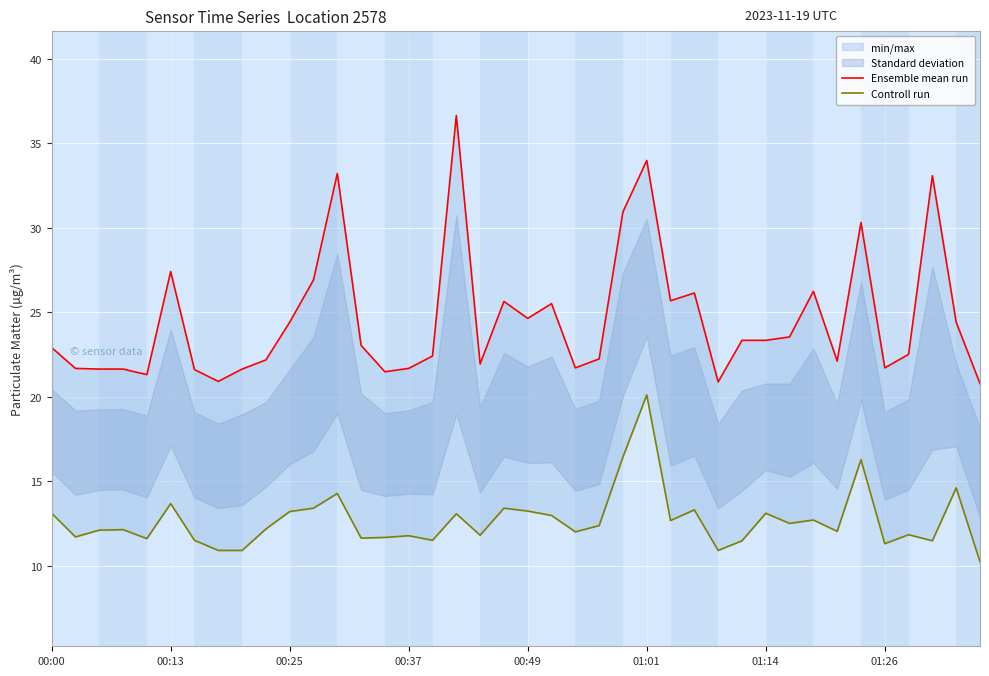

Which series has the largest total across all categories?

Ensemble mean run